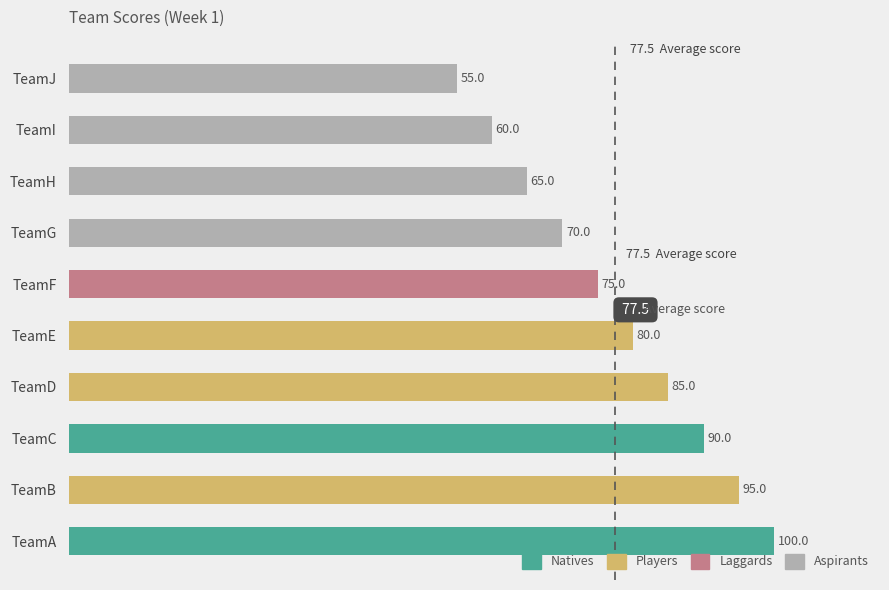

Reading bottom to top, extract all data points from this chart.

TeamA=100	TeamB=95	TeamC=90	TeamD=85	TeamE=80	TeamF=75	TeamG=70	TeamH=65	TeamI=60	TeamJ=55